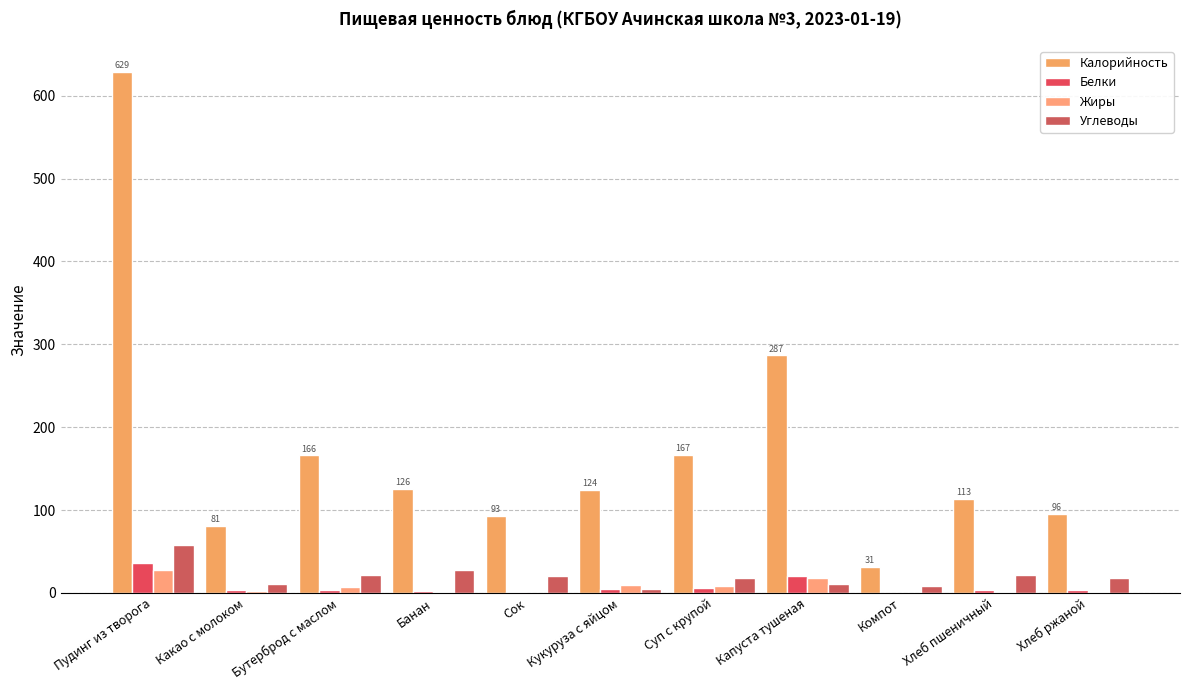

What are all the series names shown in the legend?

Калорийность, Белки, Жиры, Углеводы